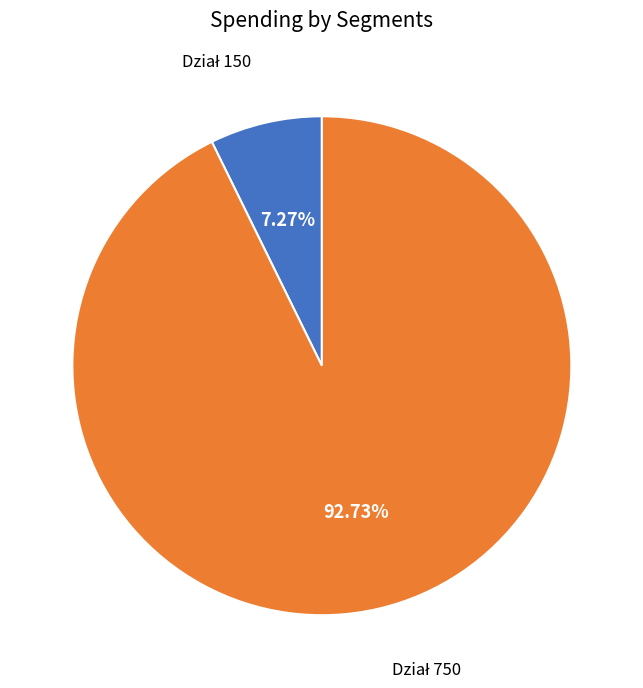

Is there a majority slice in this chart?

Yes